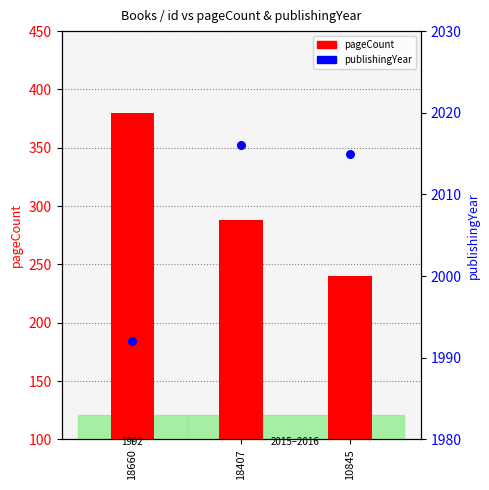

Which series contains the highest Y value?

publishingYear